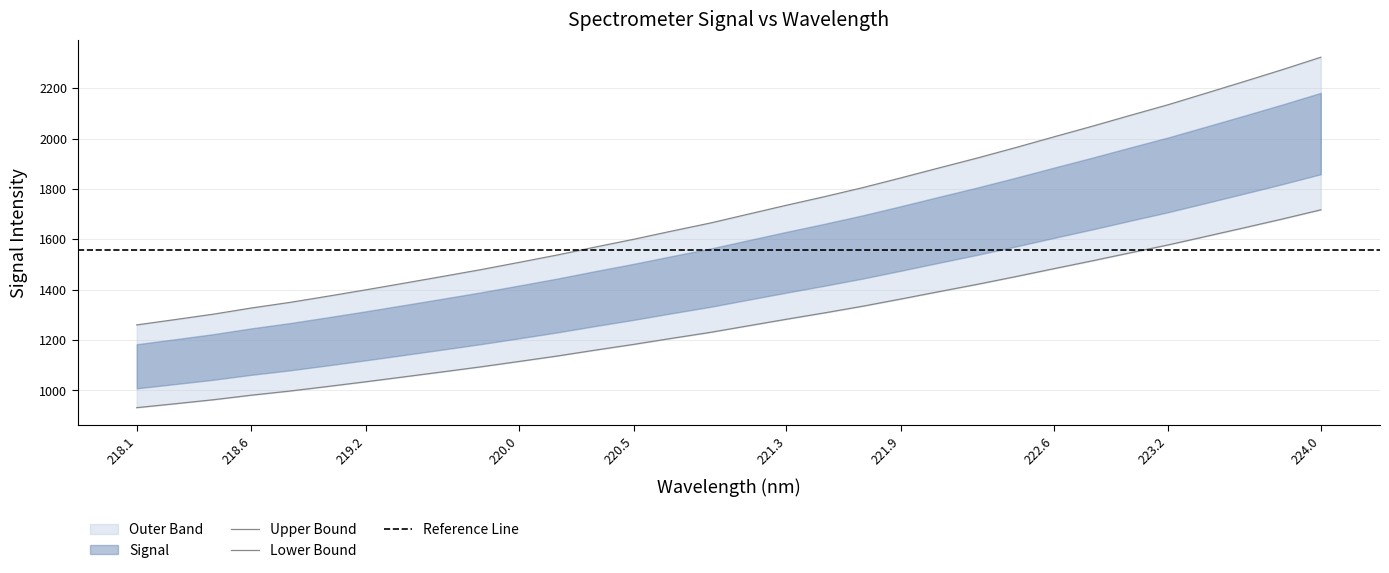

What is the label of the 1st point from the left?

218.1